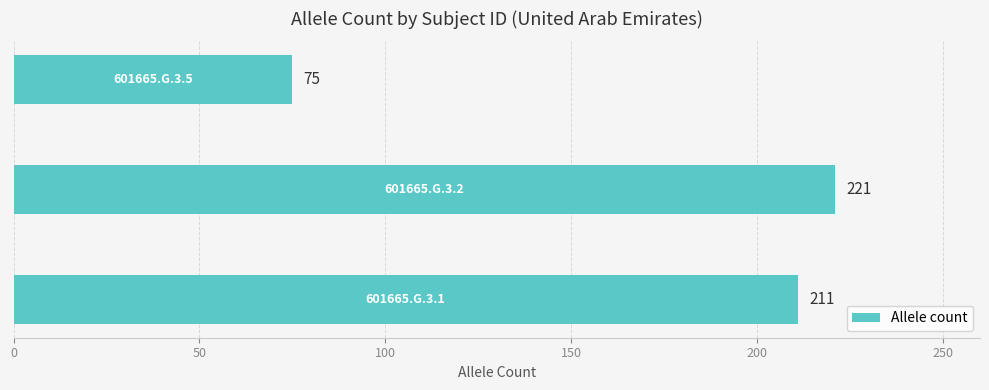

What is the average value?

169